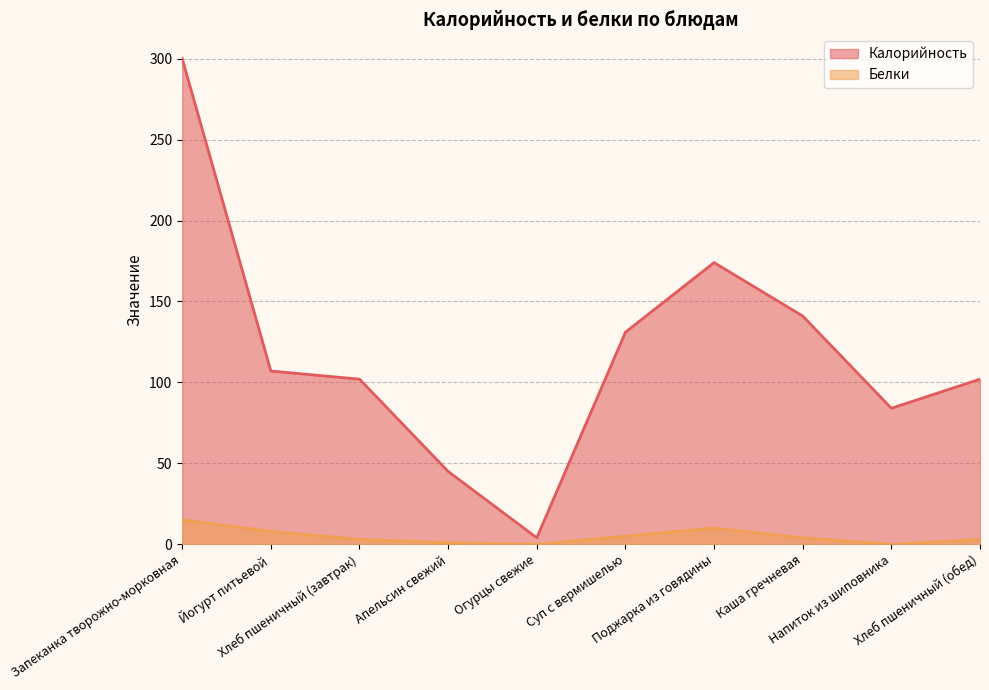

Where is the first local minimum for Калорийность?

Огурцы свежие